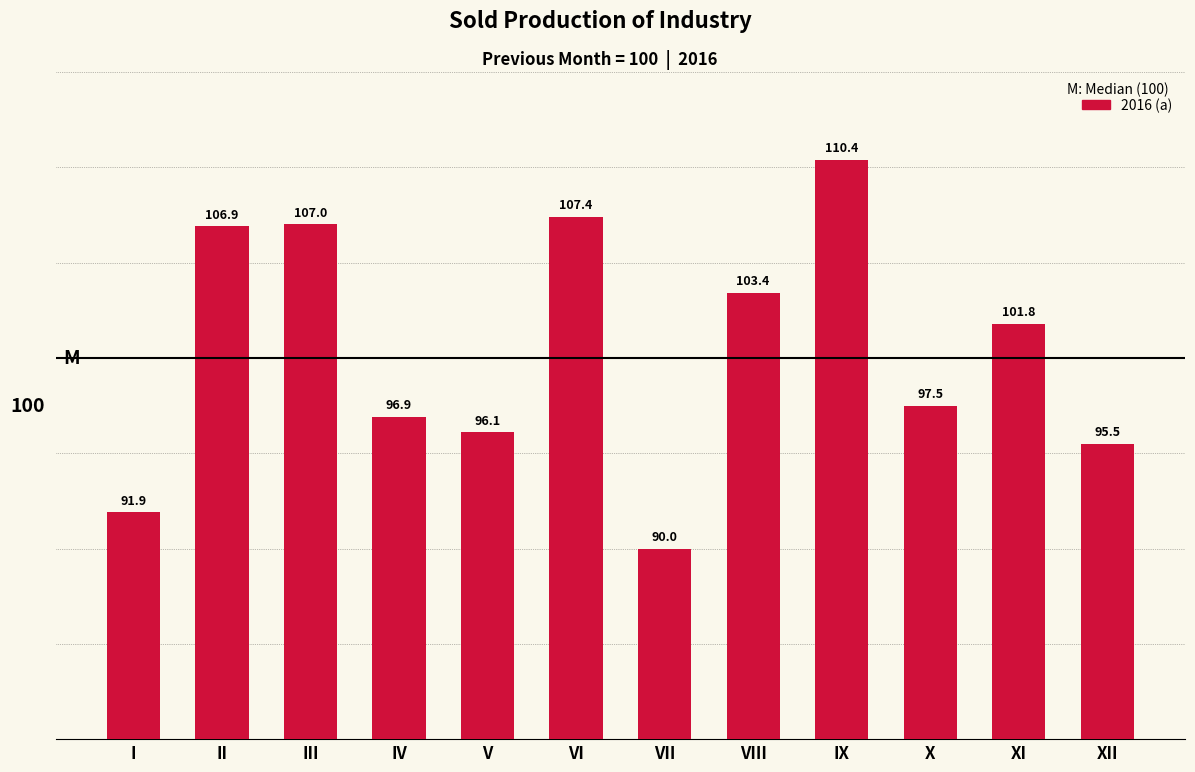

True or false: the data shows 107.0 at III.

True